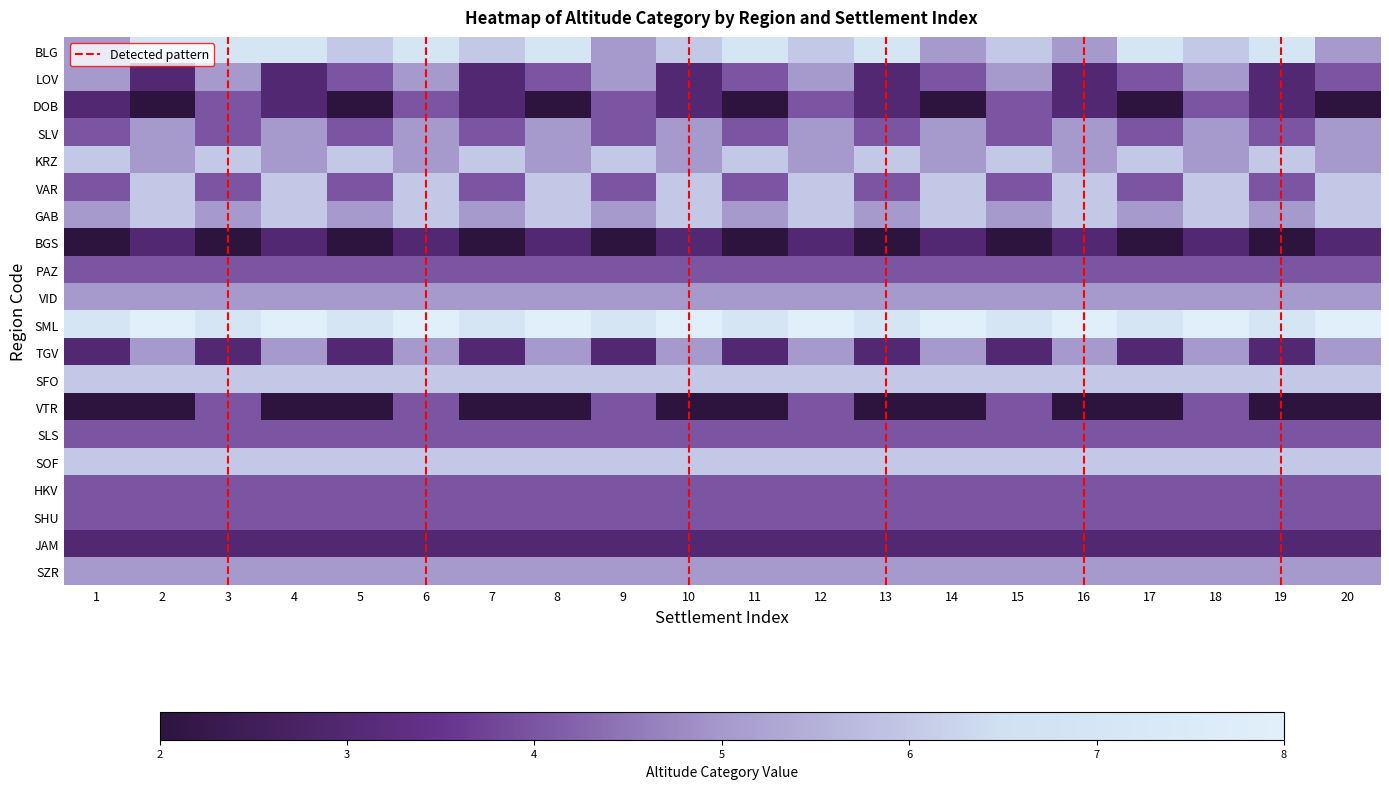

What is the maximum value for TGV?

5